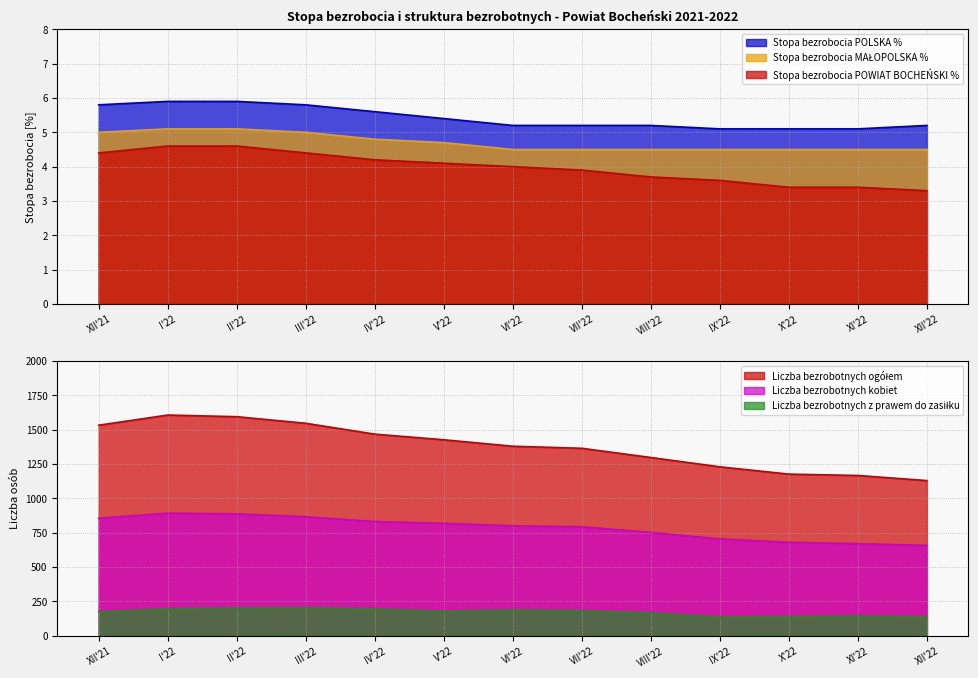

What is the sum of the Stopa bezrobocia POWIAT BOCHEŃSKI % values at IV'22 and II'22?

8.8